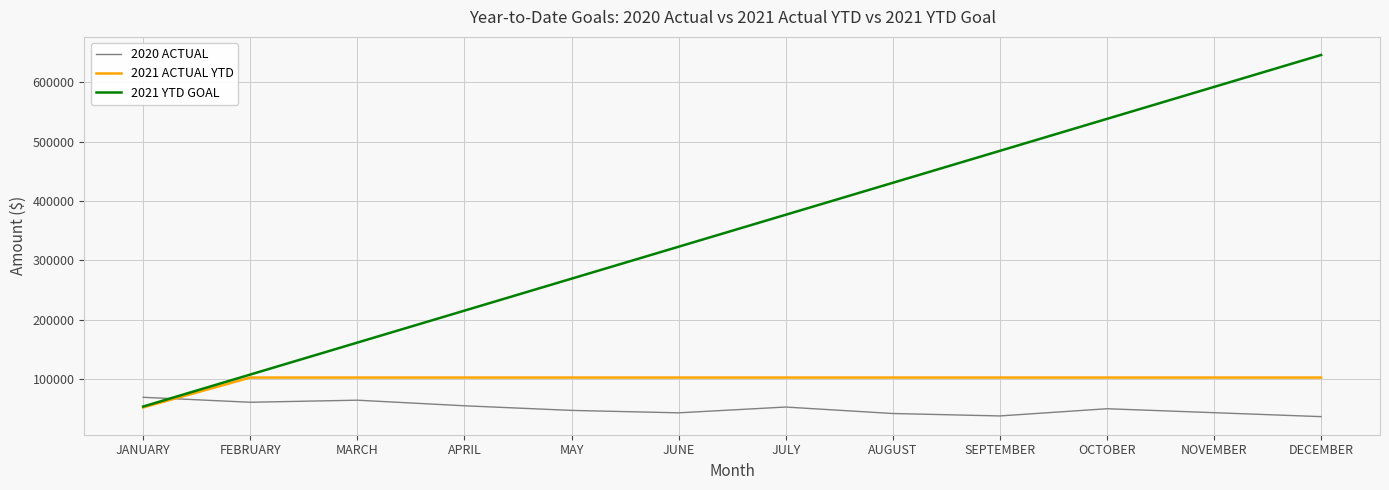

True or false: 2020 ACTUAL has a value of 88258.2 at JULY.

False